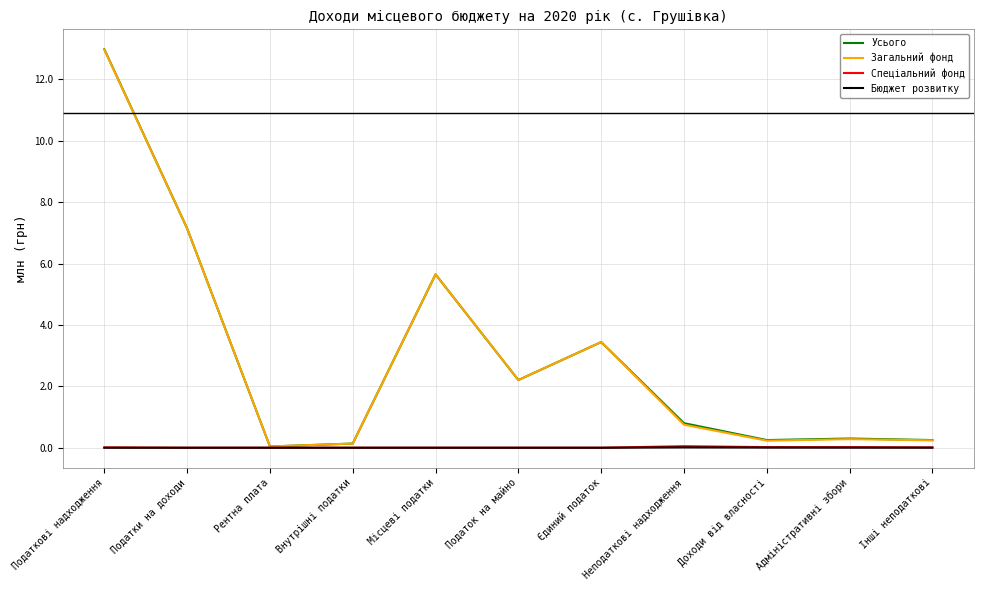

Which label corresponds to the largest value in the chart?

Податкові надходження